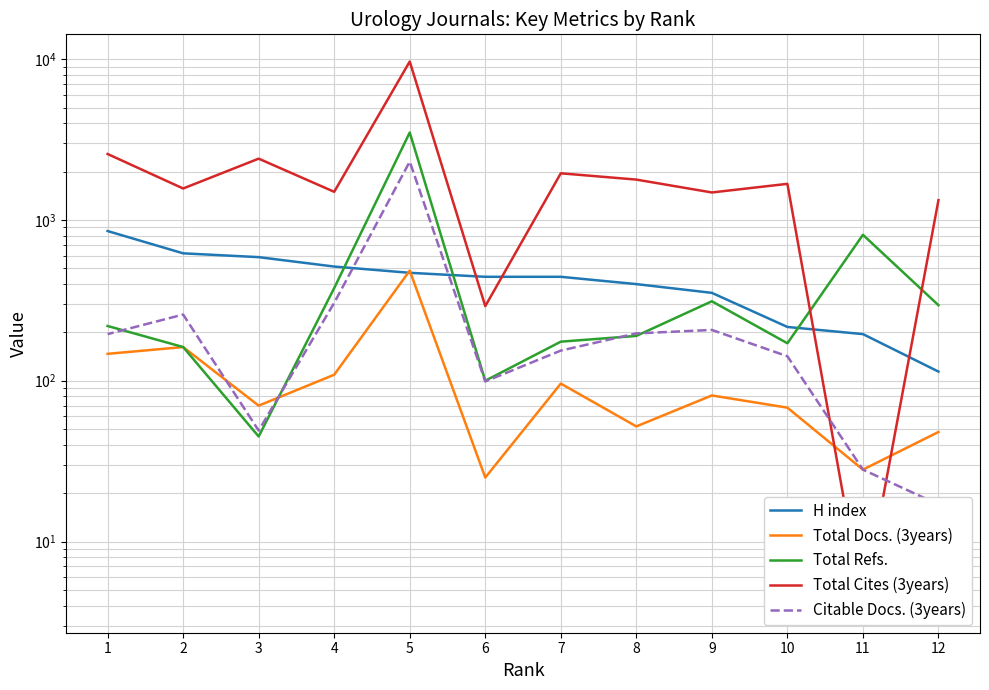

In Total Cites (3years), how many points are lower than both neighbors (excluding endpoints)?

5